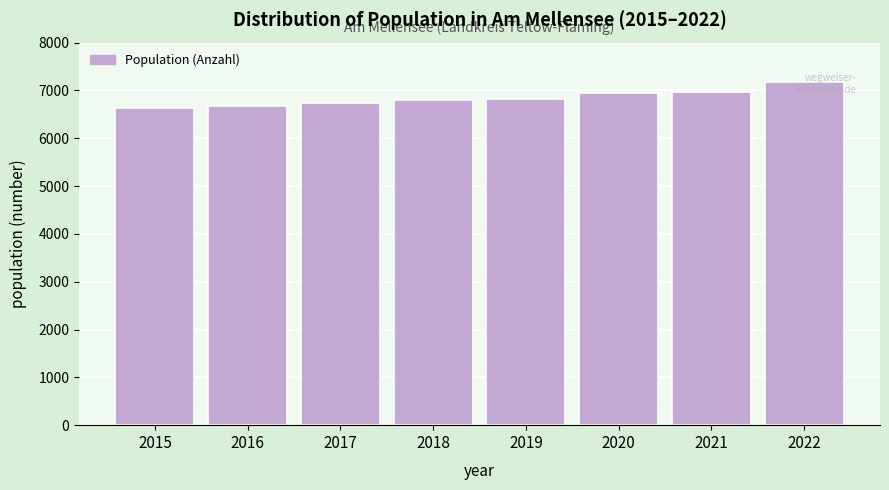

What is the value of the 4th bar from the left?

6797